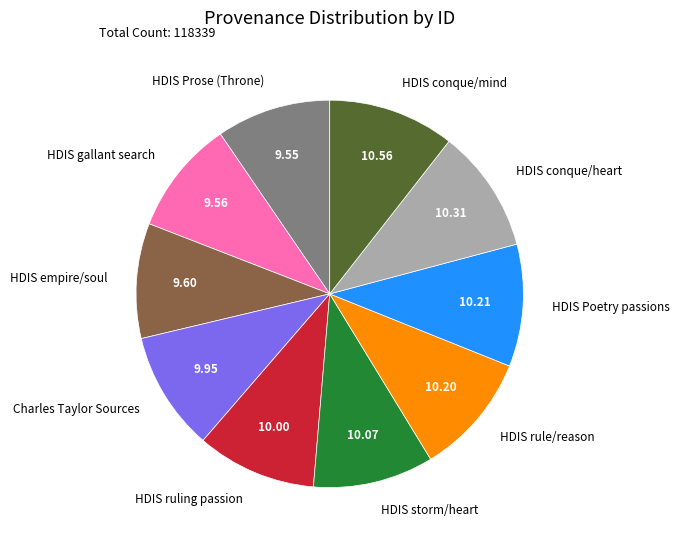

Do HDIS conque/mind and HDIS empire/soul together represent more than half of the pie?

No